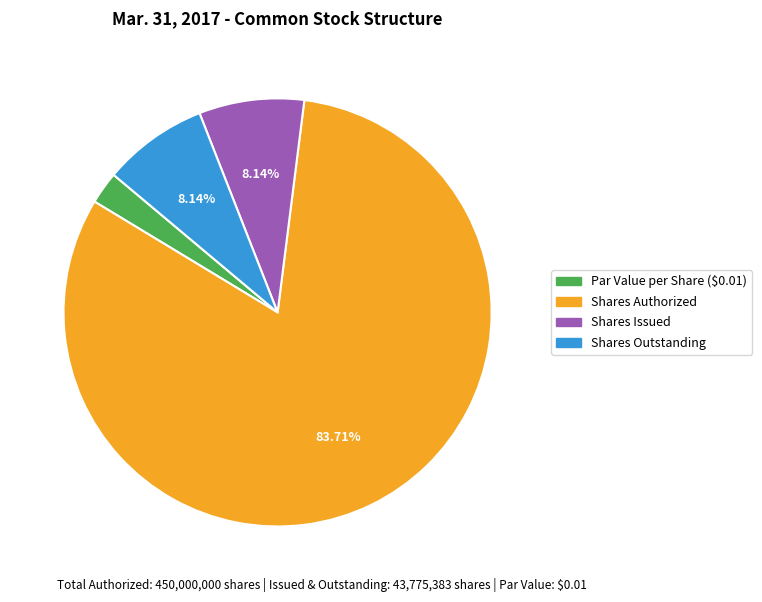

What is the total percentage of Common stock, par or stated value per share and Common stock, shares issued?

8.1%